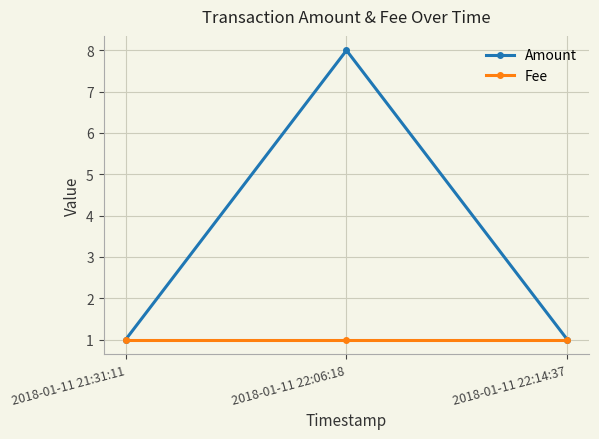

What value does the Fee series have at 2018-01-11 22:14:37?

1